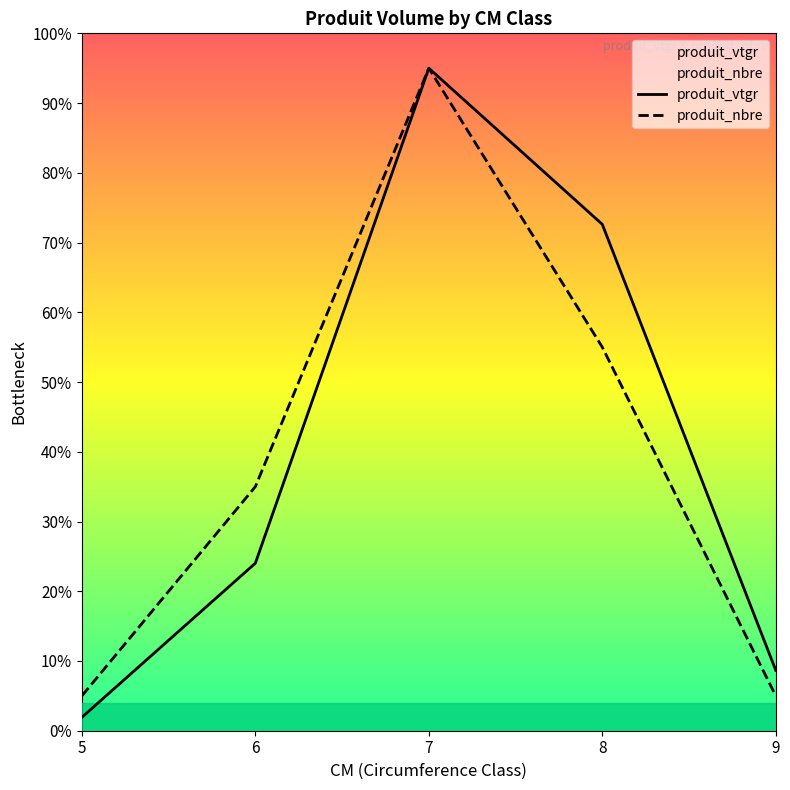

How many lines are shown in the chart?

2